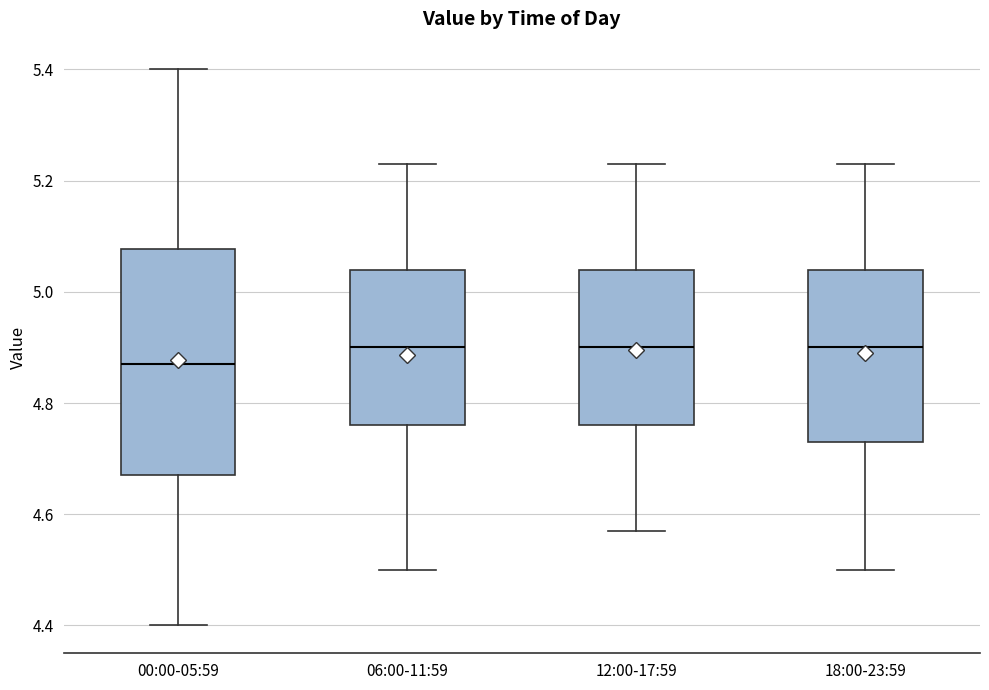

Reading left to right, transcribe this box plot: for each box, give where its median line is, the range the box spans, and where its two whiskers end, as read against the y-axis. The values are not printed on the chart, so give them approximately, as read against the axis.

00:00-05:59: median 4.88, box 4.68 to 5.08, whiskers 4.40 to 5.40
06:00-11:59: median 4.90, box 4.76 to 5.04, whiskers 4.50 to 5.24
12:00-17:59: median 4.90, box 4.76 to 5.04, whiskers 4.58 to 5.24
18:00-23:59: median 4.90, box 4.74 to 5.04, whiskers 4.50 to 5.24